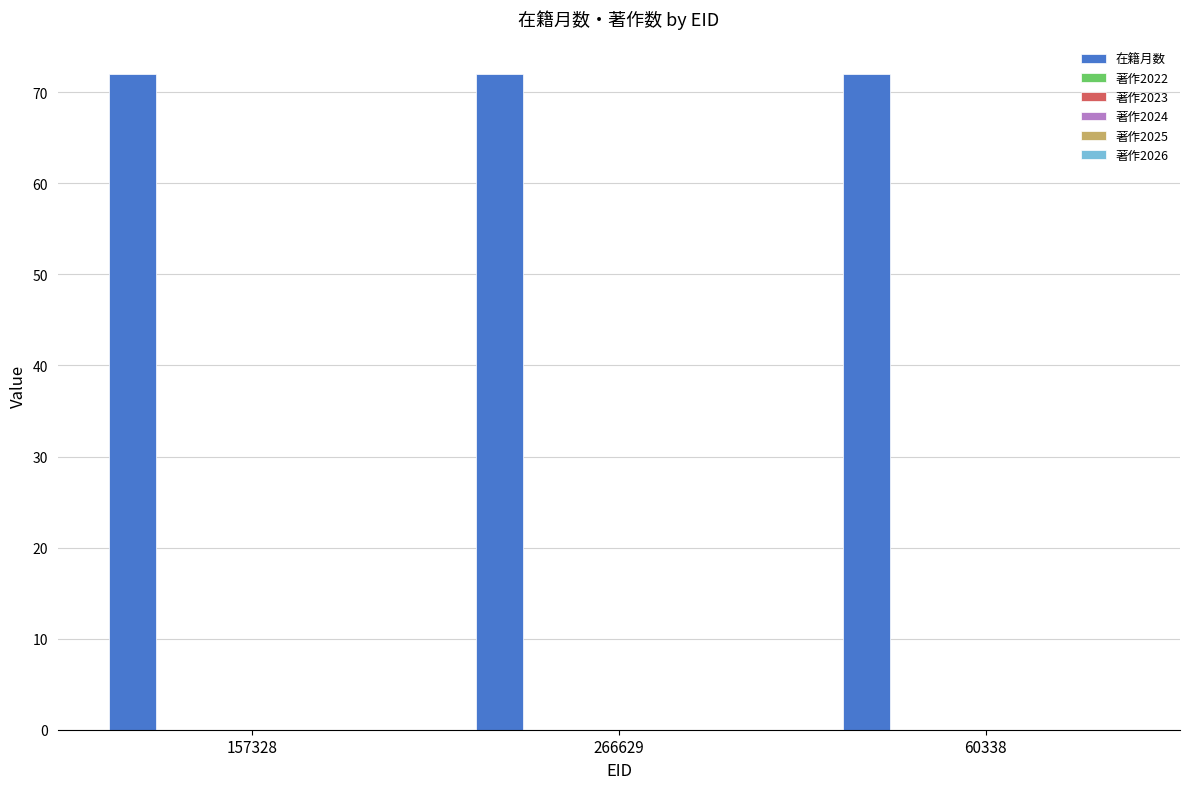

What position from the right is 266629?

2